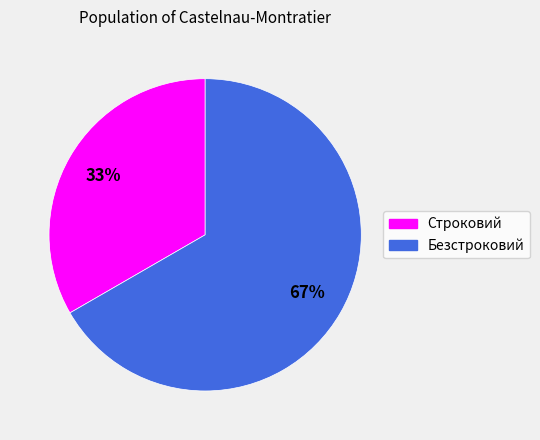

Combined, do Строковий and Безстроковий account for over 50%?

Yes